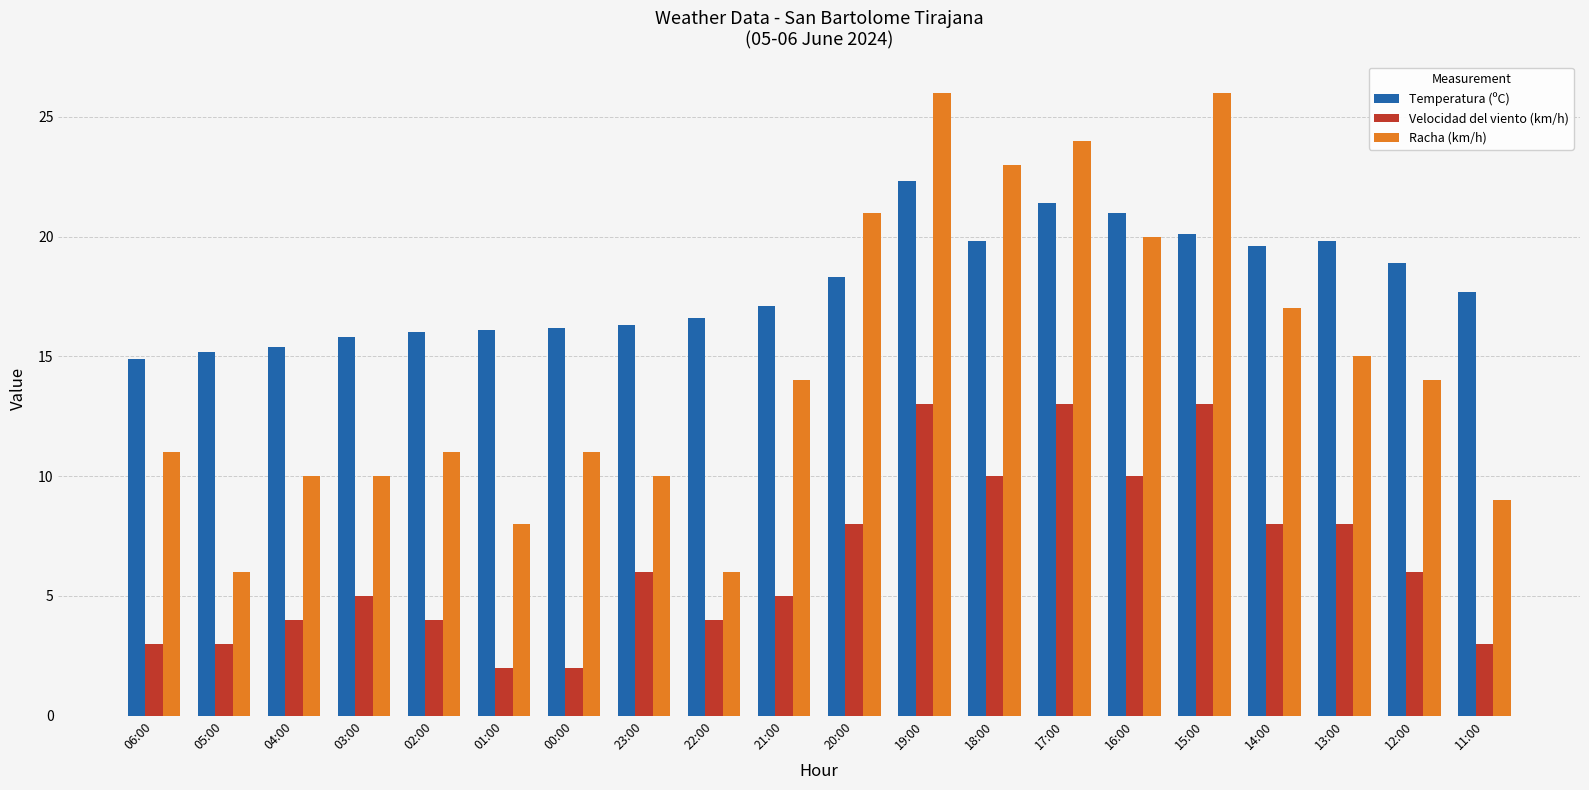

What is the sum of the Temperatura (ºC) values at 05:00 and 23:00?

31.5